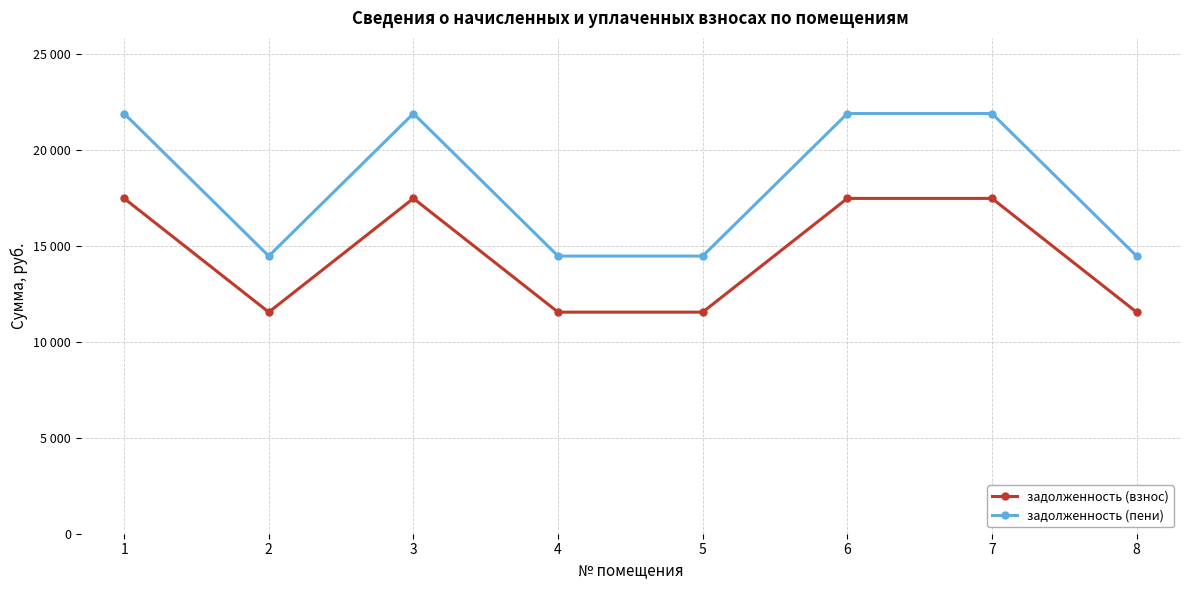

What are all the series names shown in the legend?

задолженность (взнос), задолженность (пени)